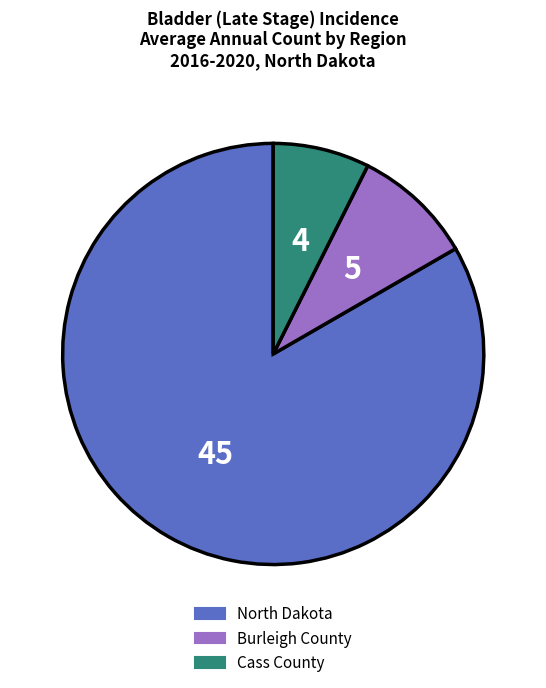

Between Burleigh County and Cass County, which is larger?

Burleigh County